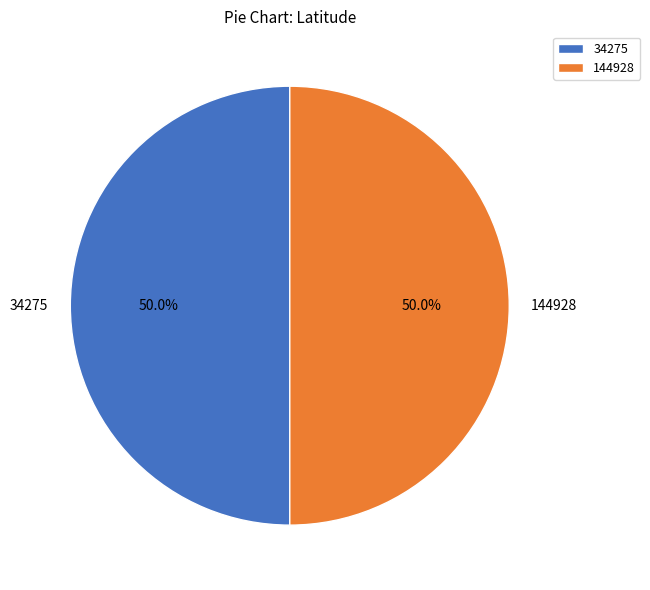

Is it true that 144928 is 61% of the pie?

False